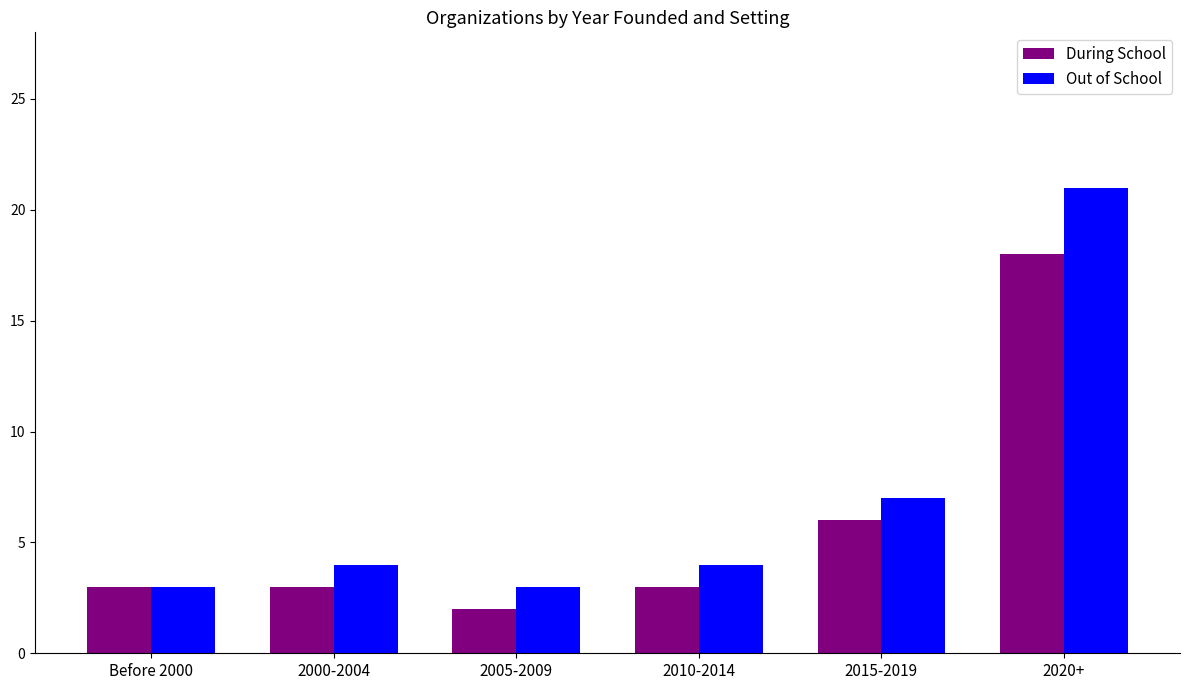

What is the spread (max minus min) of values at 2005-2009?

1